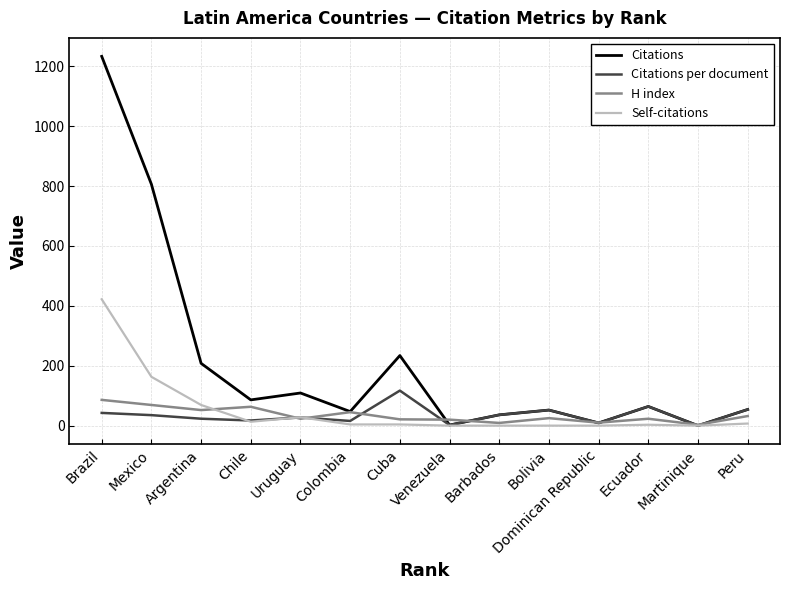

True or false: Self-citations has a value of 0.0 at Dominican Republic.

True